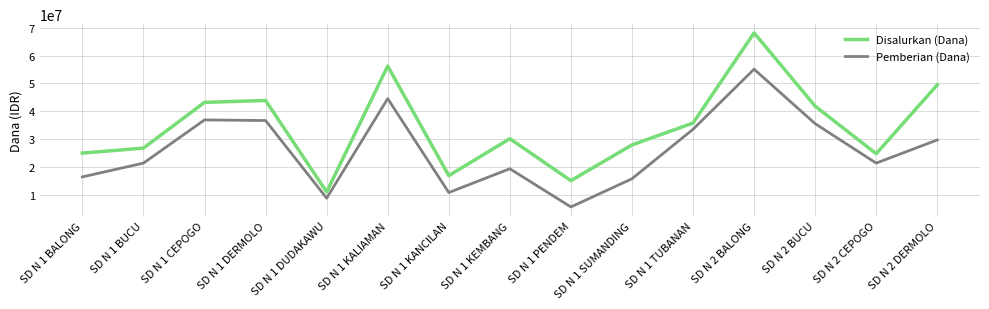

Which series has the widest spread of values?

Disalurkan (Dana)